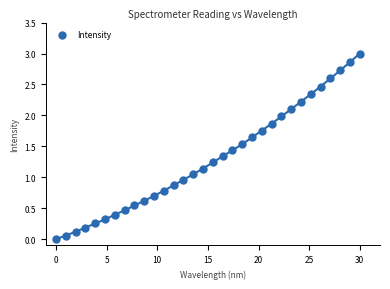

What is the range of Y values (max minus min)?

3.0